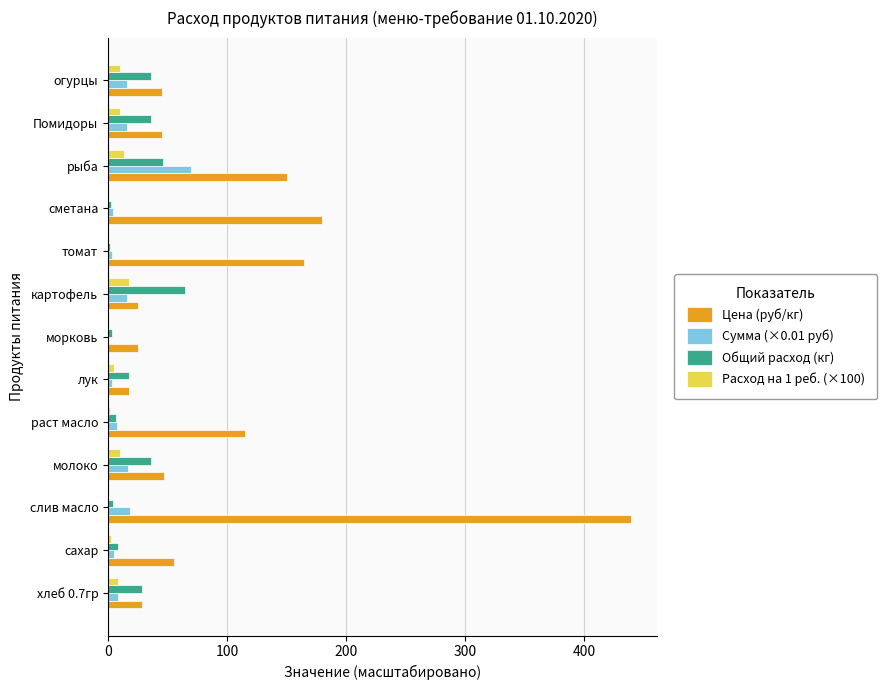

At which category is the sum across all series the highest?

слив масло